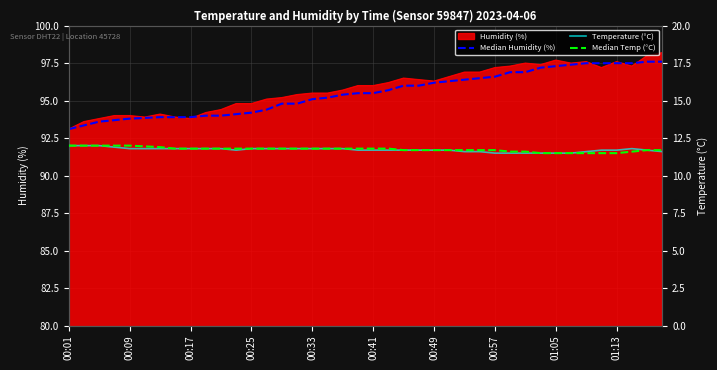

Which series has the widest spread of values?

Median Humidity (%)